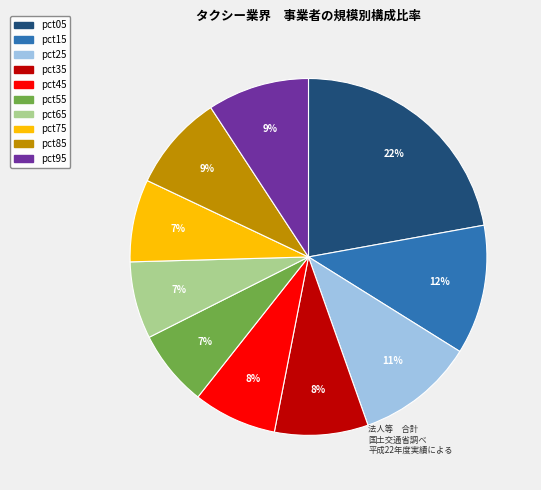

Which slice is the largest?

pct05